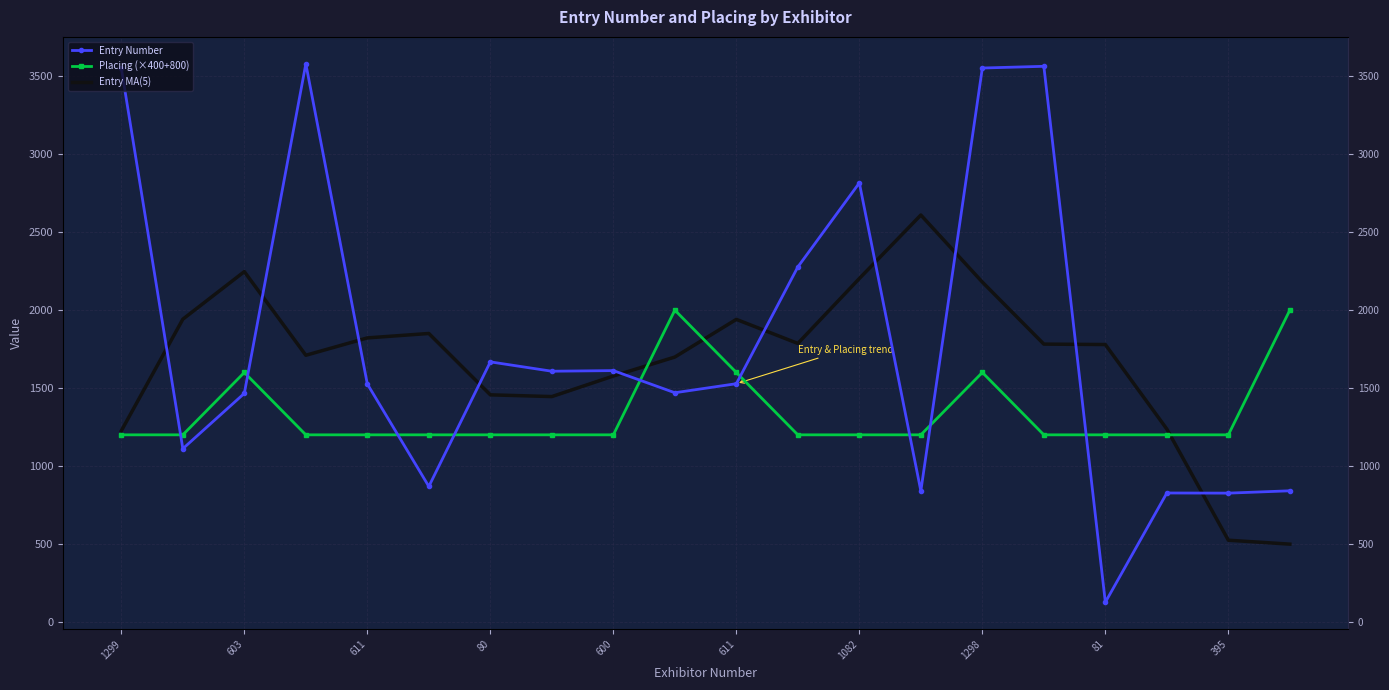

What is the label of the 14th point from the left?

13